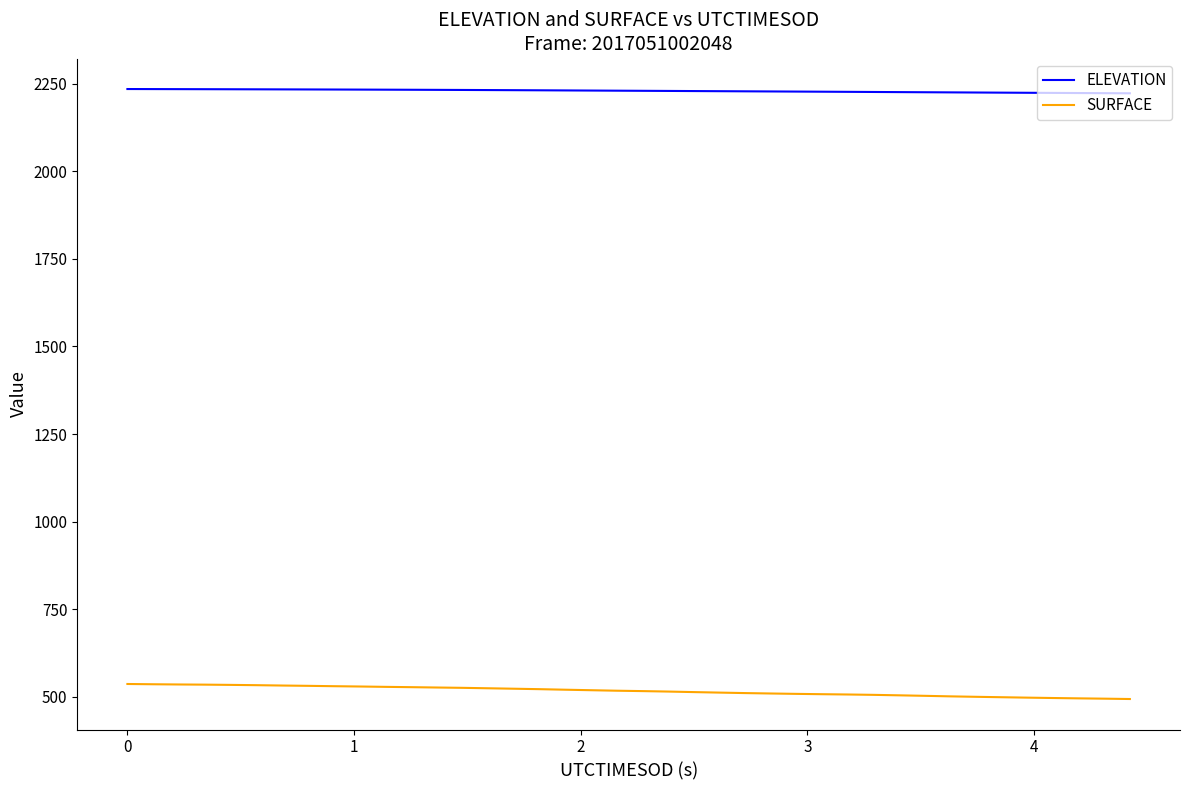

True or false: SURFACE and ELEVATION intersect in this chart.

False